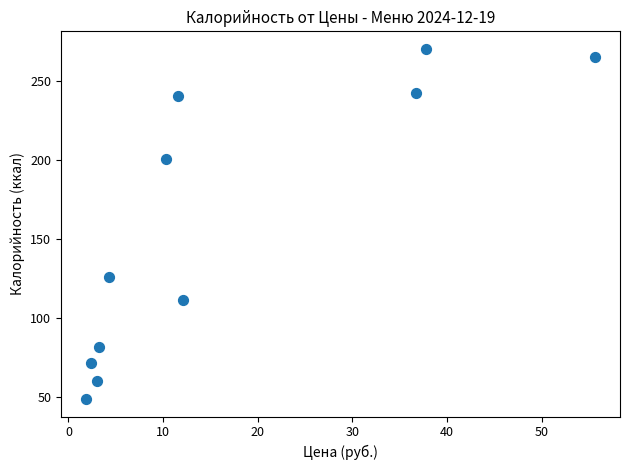

What Y value in the scatter plot is closest to 159?

125.5